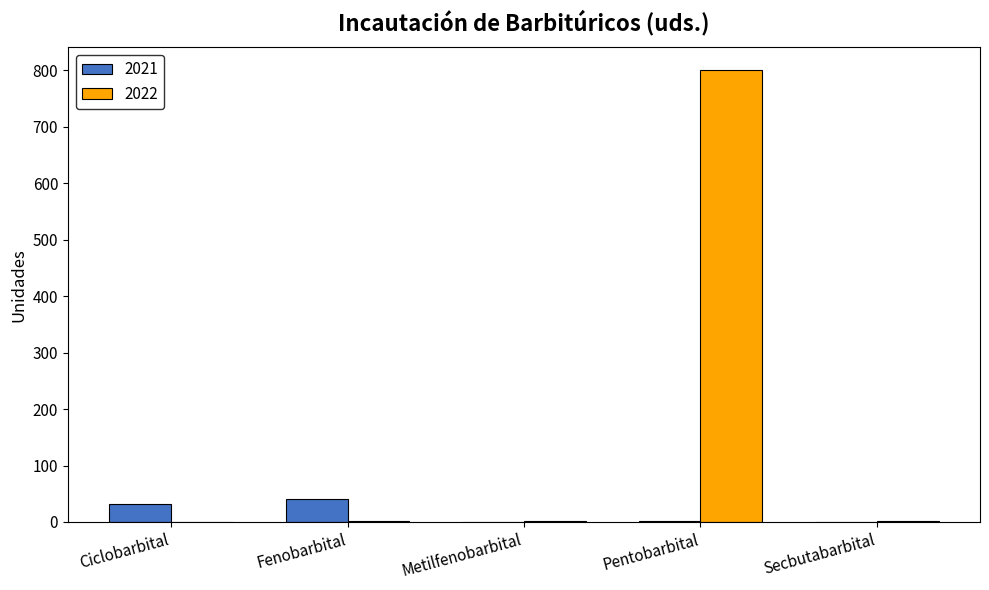

How many distinct data groups are displayed?

2